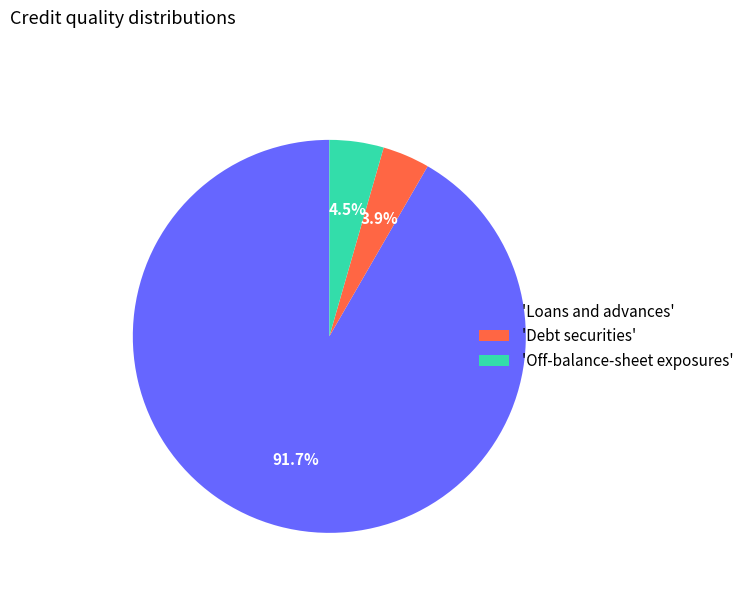

Do 'Loans and advances' and 'Debt securities' together represent more than half of the pie?

Yes